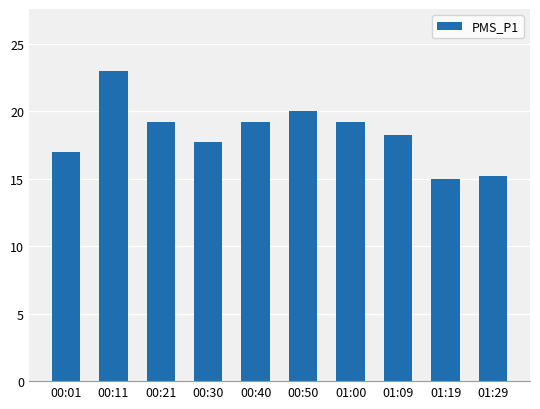

Does the chart contain stacked bars?

No